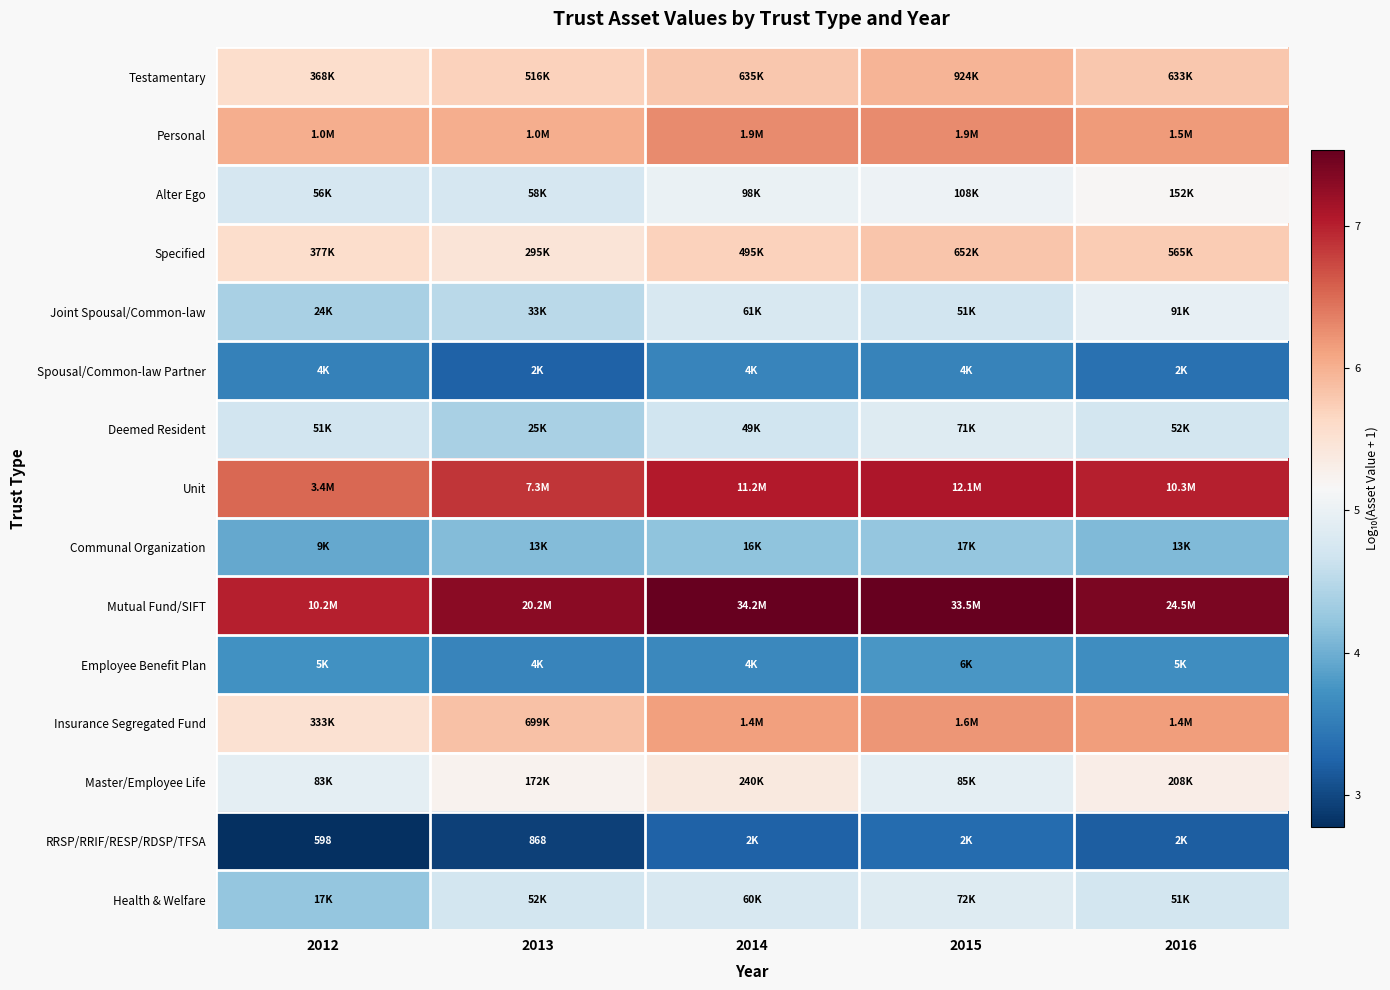

At which category is the sum across all series the highest?

2015